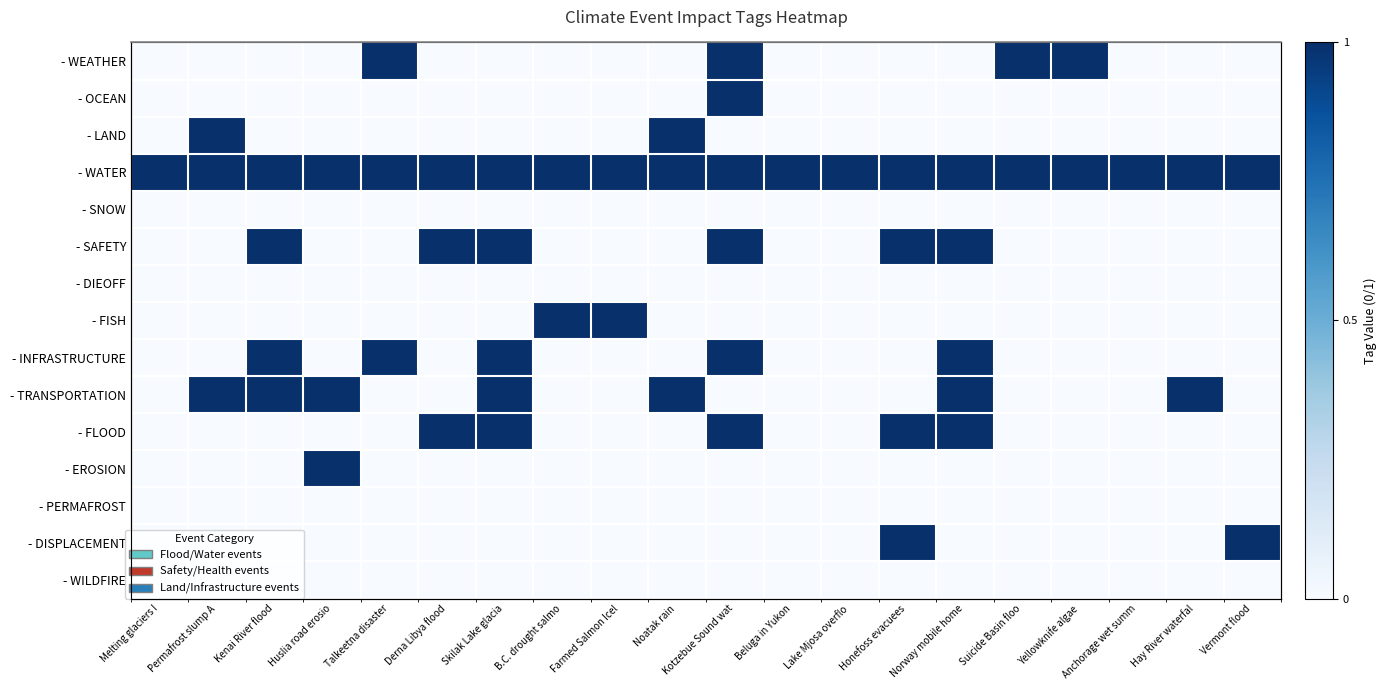

Where is - INFRASTRUCTURE nearest to the value 0?

Melting glaciers I